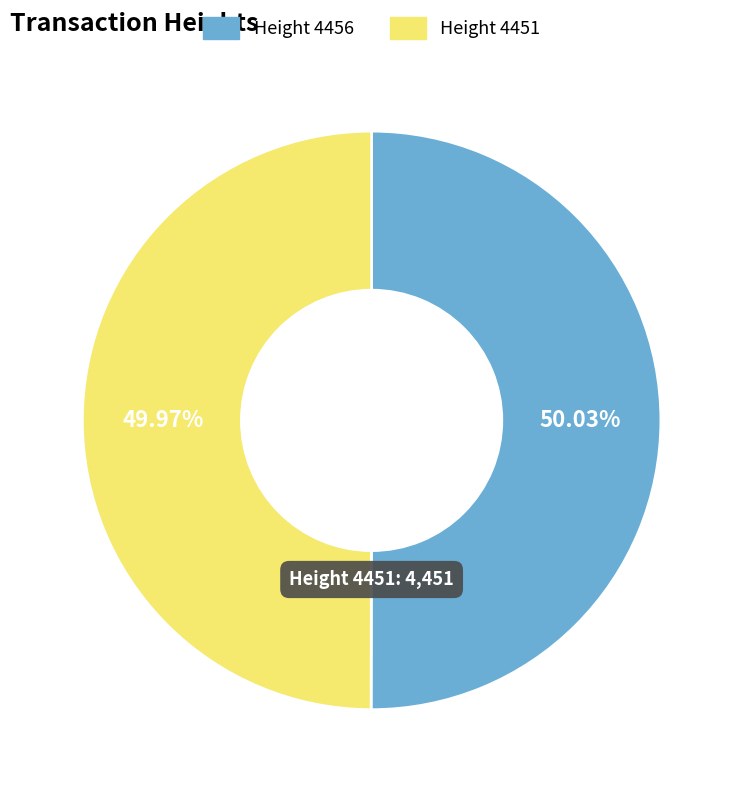

Does any single category account for the majority?

Yes